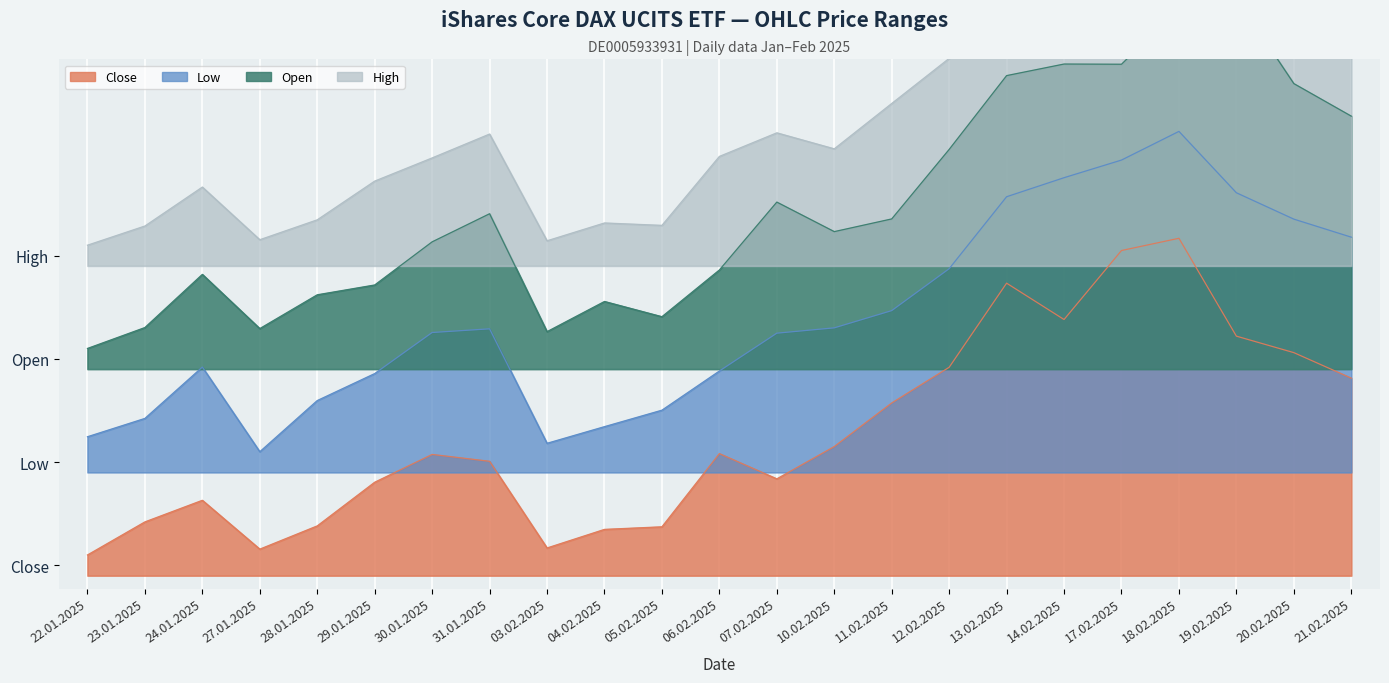

Which has a higher value, 23.01.2025 or 07.02.2025?

07.02.2025